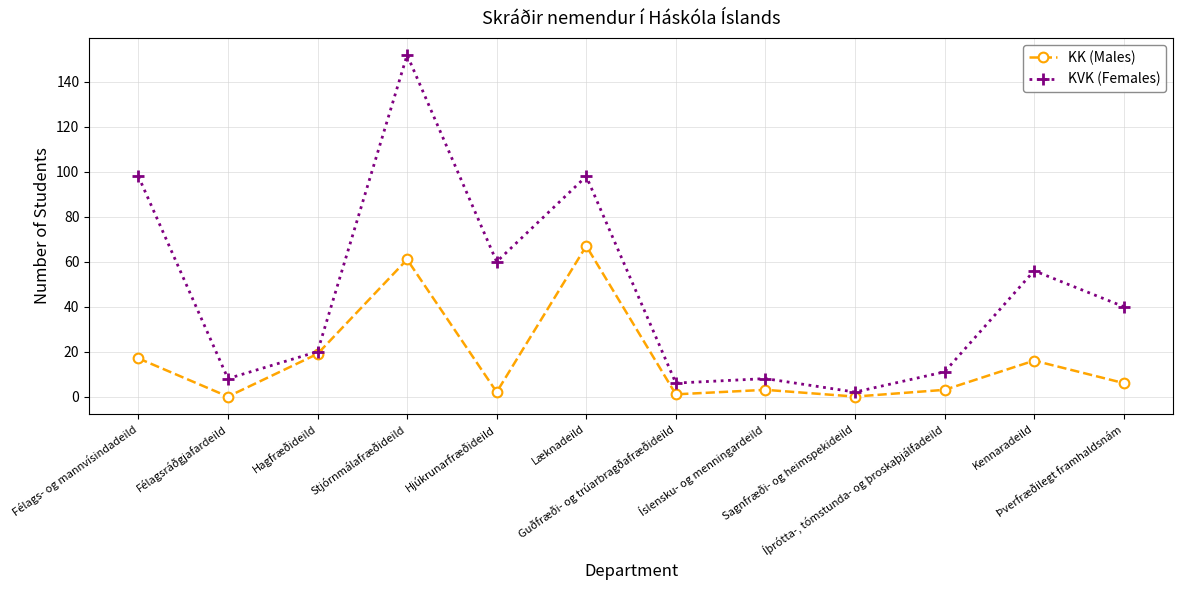

What is the label of the 3rd point from the left?

Hagfræðideild